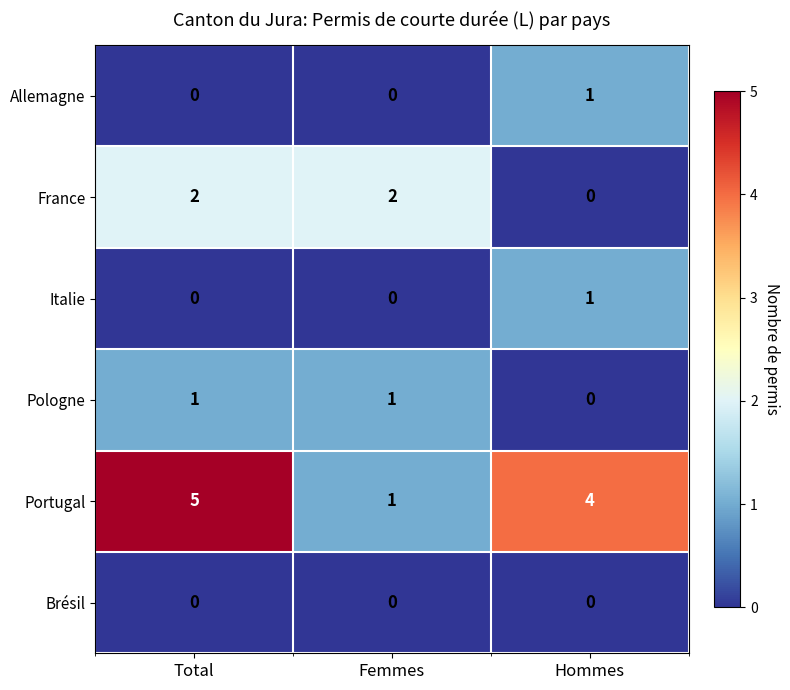

Which series has the widest spread of values?

Portugal